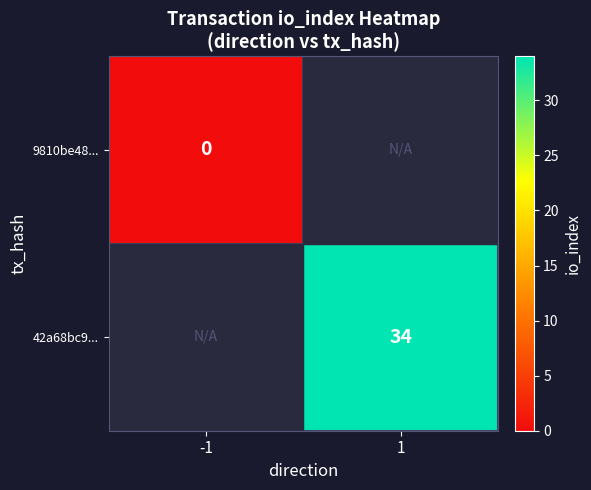

The value of 42a68bc9... at 1 is 15. True or false?

False